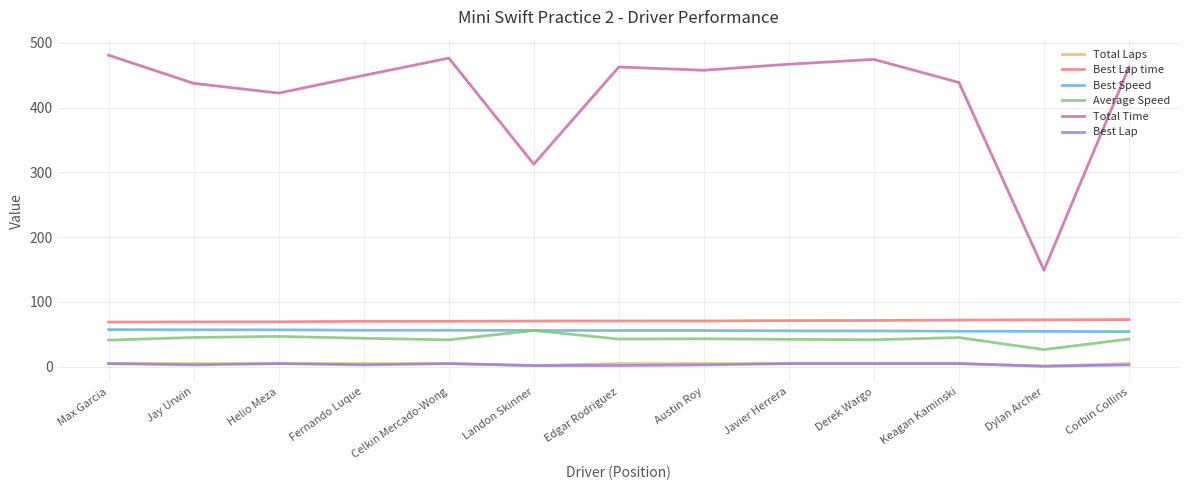

Which series has the largest range (max minus min)?

Total Time